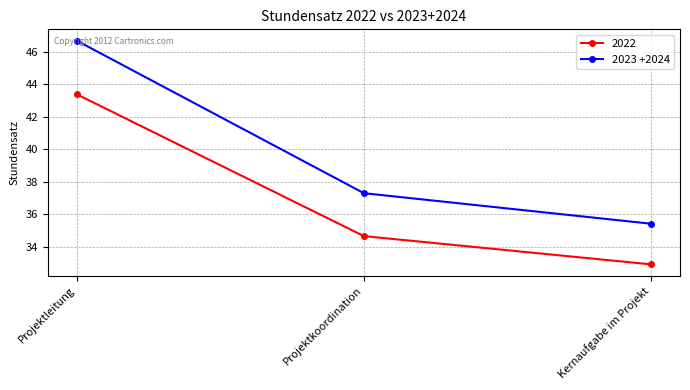

Where does the 2022 series first go above 34?

Projektleitung